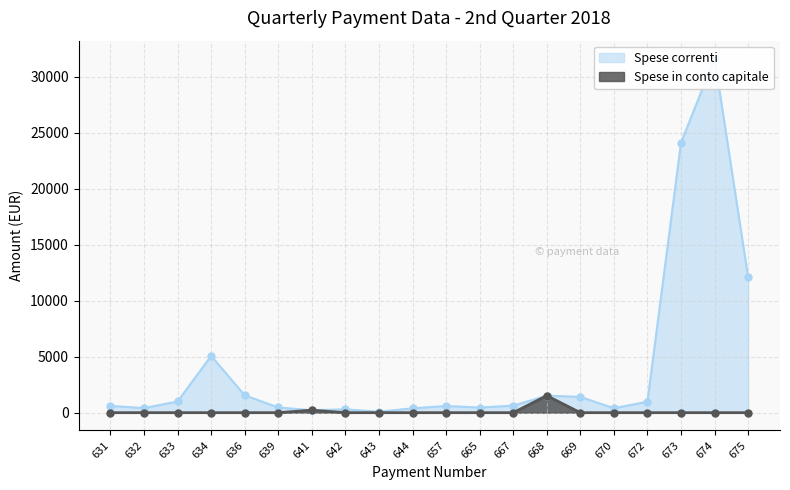

The value of Spese in conto capitale at 674 is -992.3. True or false?

False